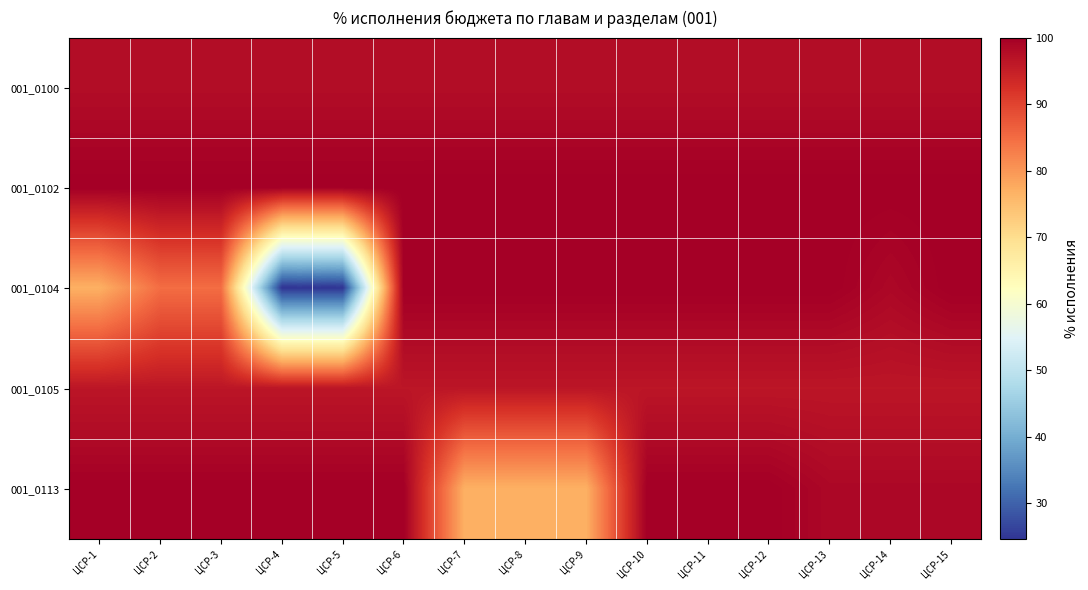

Which series has the largest range (max minus min)?

001_0104